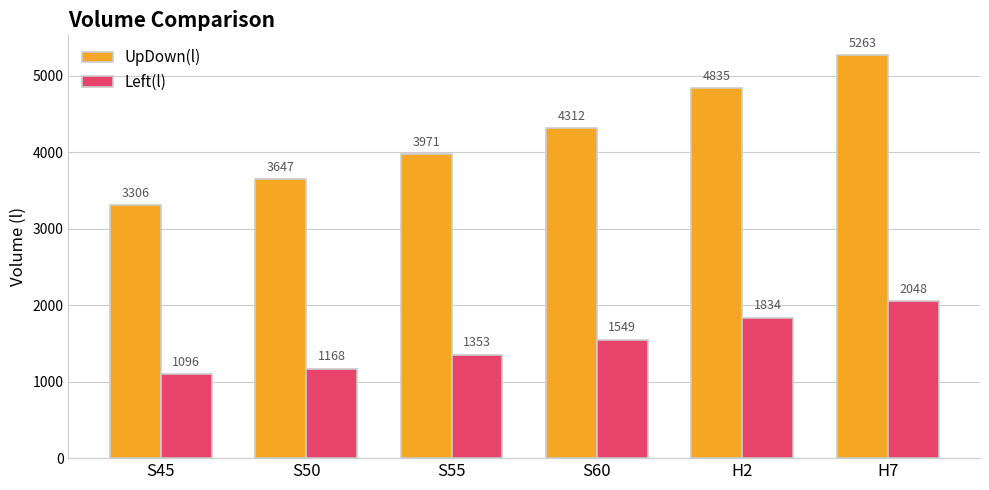

Reading right to left, transcribe all the data shown in this chart.

UpDown(l): H7=5263	H2=4835	S60=4312	S55=3971	S50=3647	S45=3306
Left(l): H7=2048	H2=1834	S60=1549	S55=1353	S50=1168	S45=1096